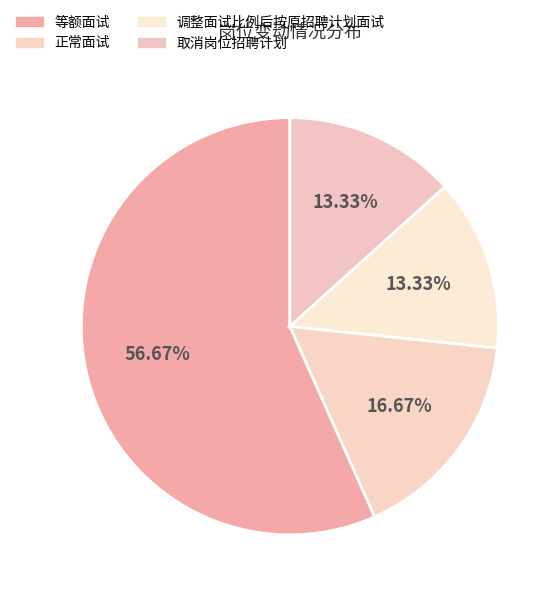

To the nearest percent, what is the difference between the 正常面试 and 等额面试 slice percentages?

40%